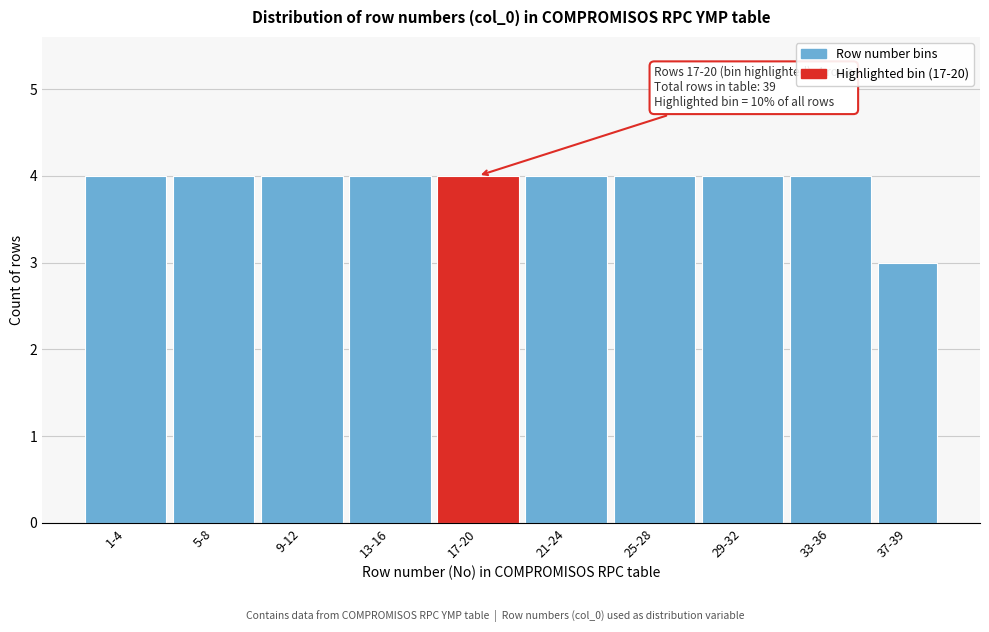

Reading right to left, what are all the values shown in this chart?

3	4	4	4	4	4	4	4	4	4